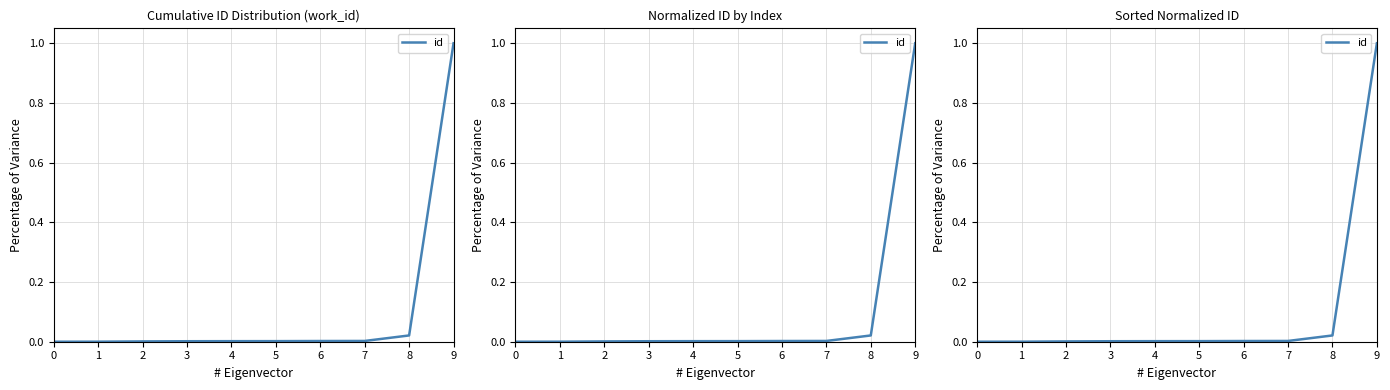

Does the chart display data point markers on the line(s)?

No